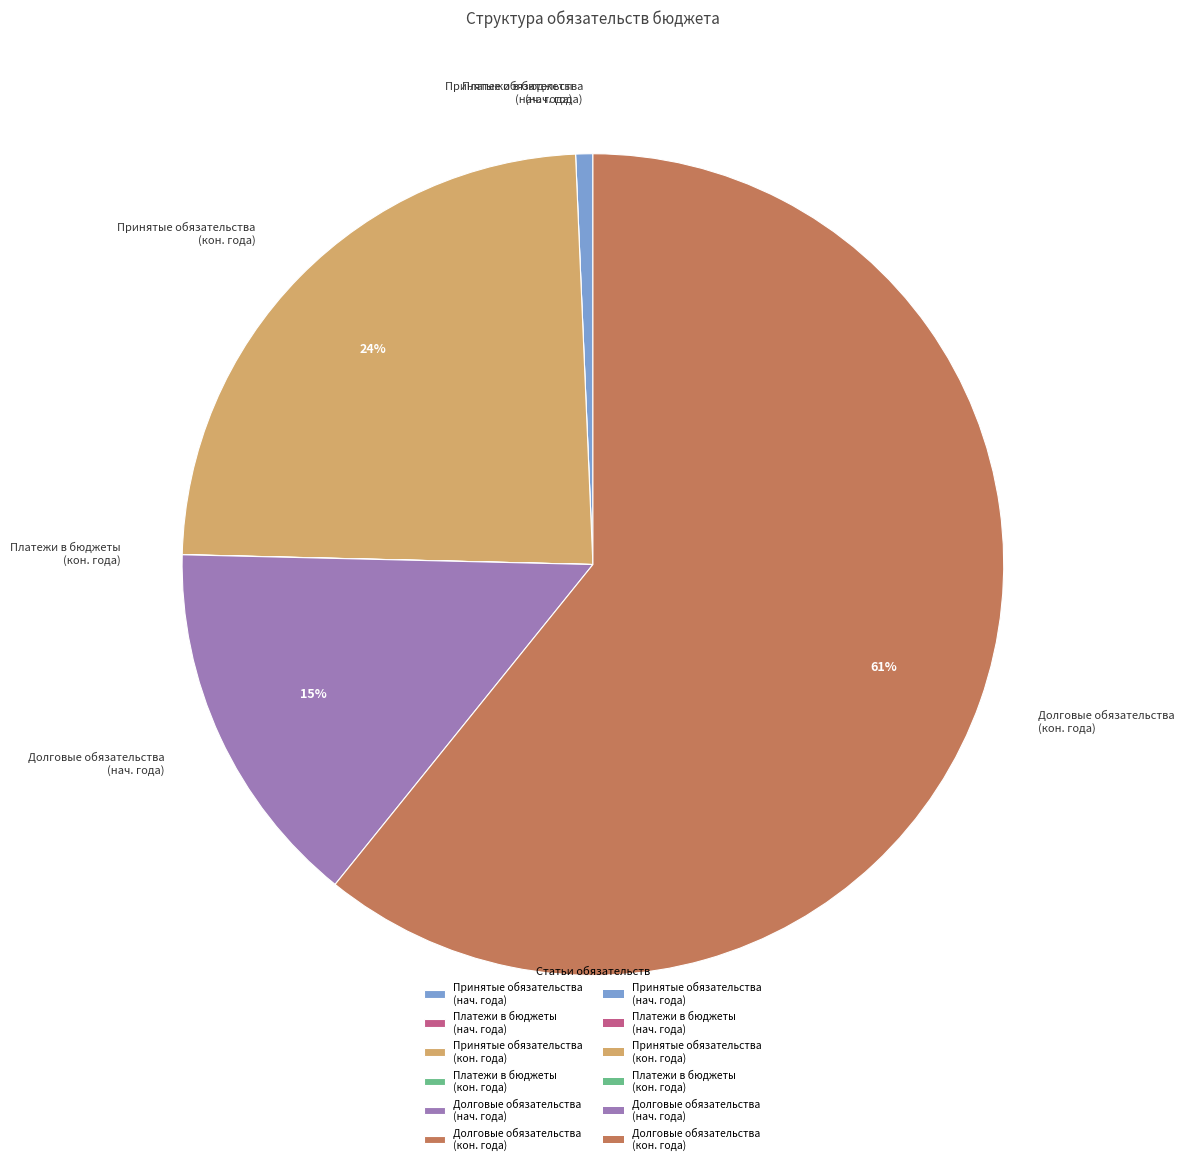

To the nearest percent, what is the average slice percentage?

17%